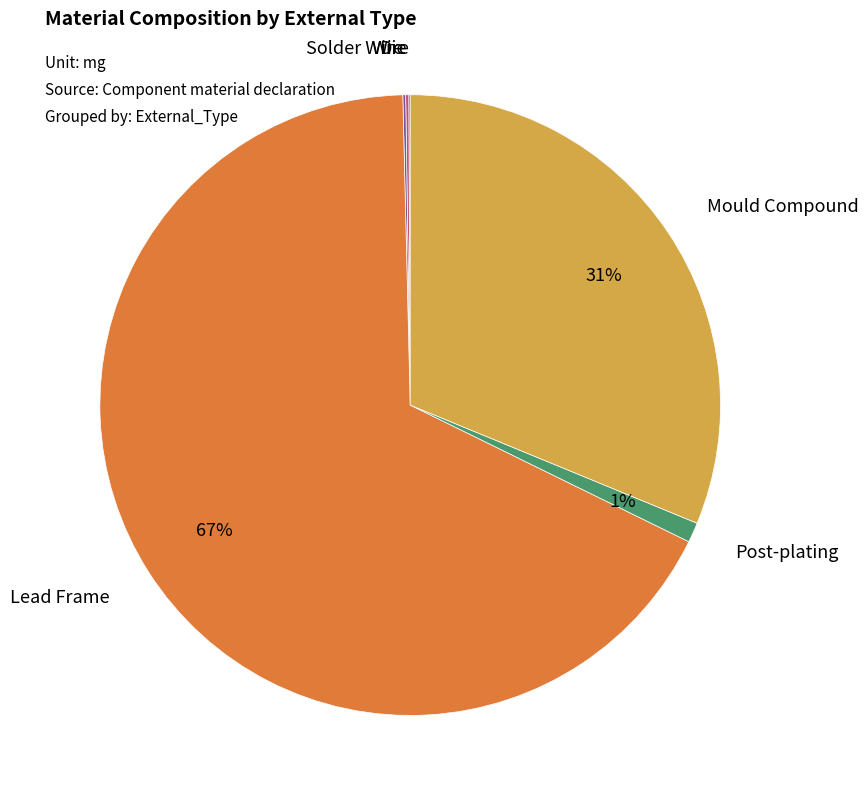

Does any single category account for the majority?

Yes